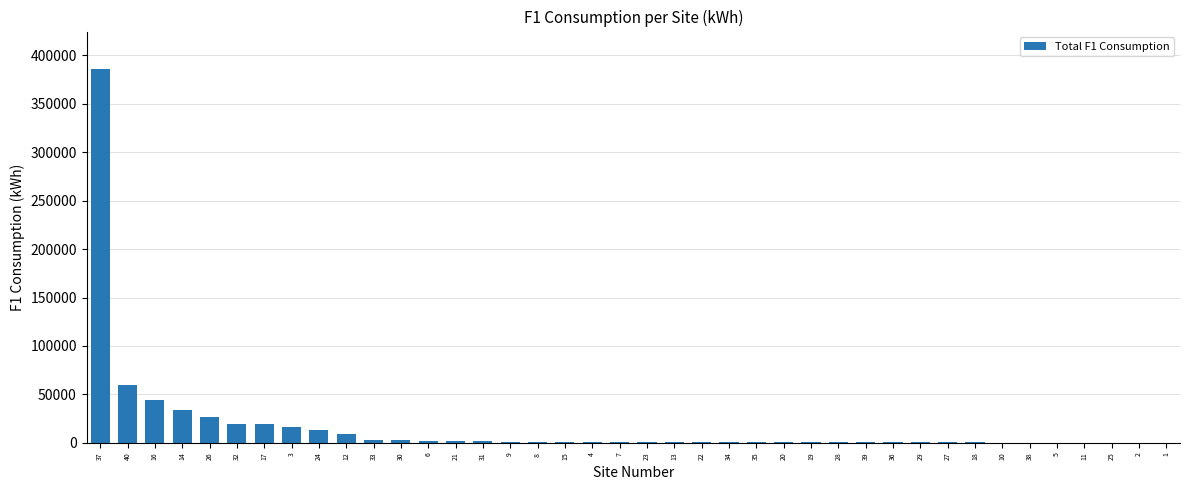

Is it true that the value at 17 is 19237.0?

True